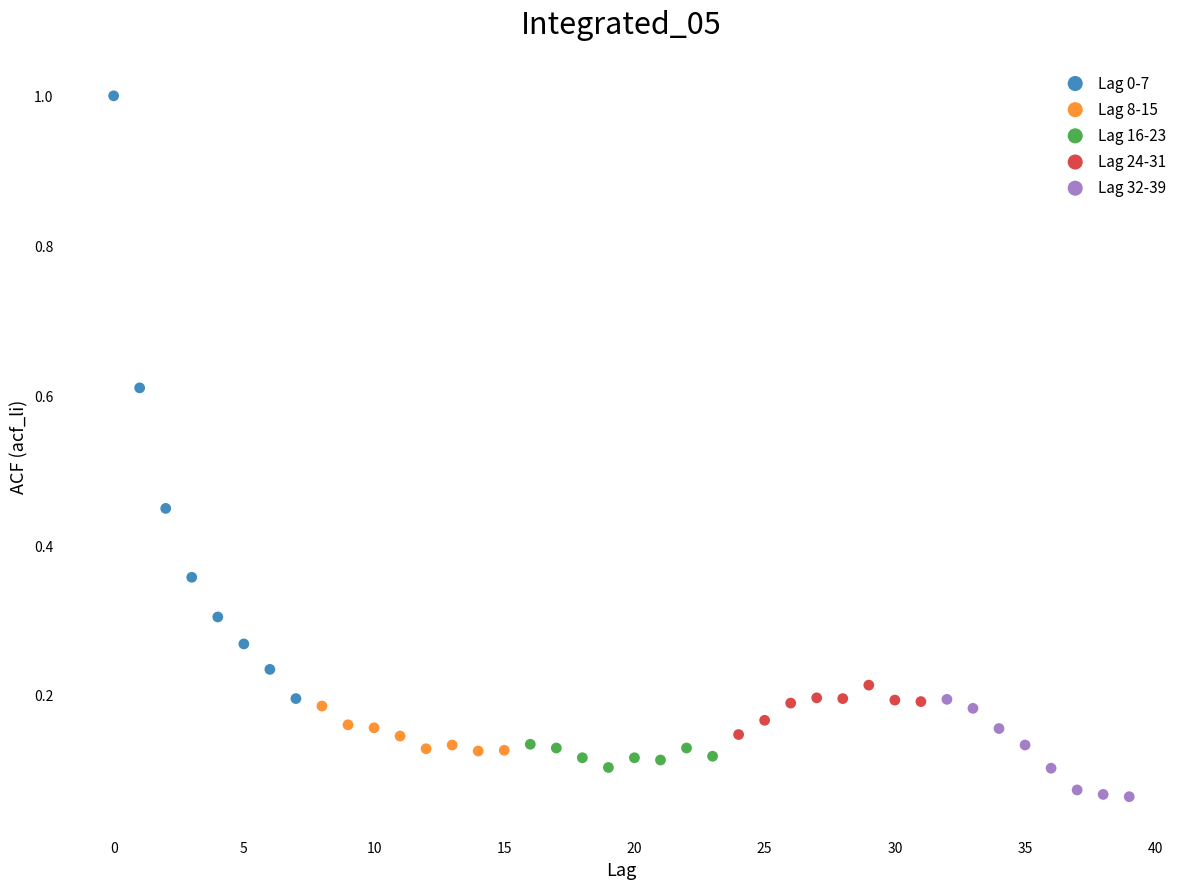

Which series contains the highest Y value?

Lag 0-7